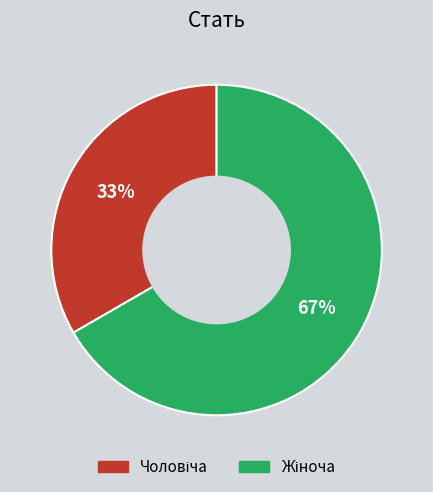

Does any single category account for the majority?

Yes